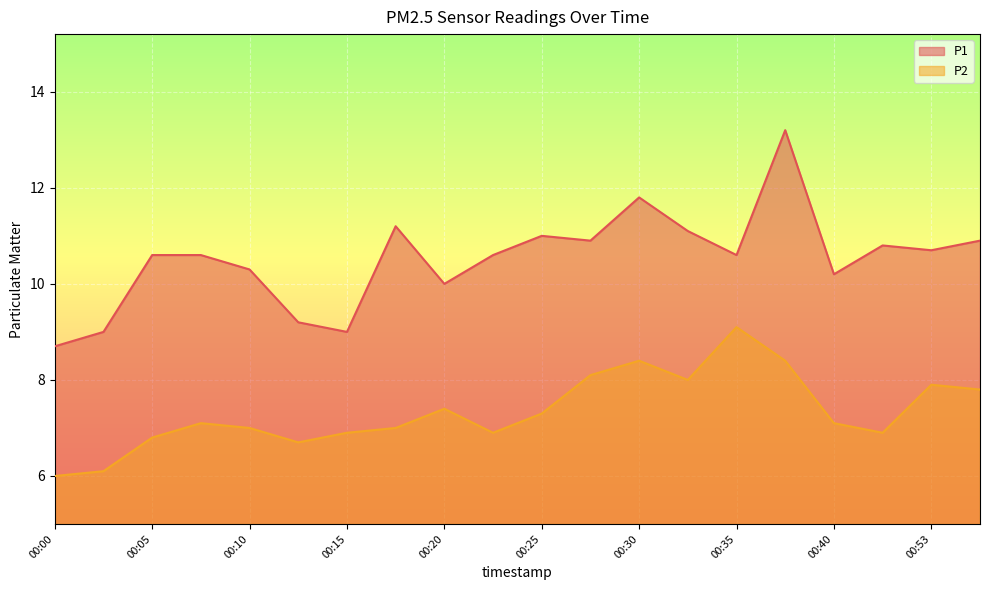

Reading right to left, transcribe all the data shown in this chart.

P1: 10.9	10.7	10.8	10.2	13.2	10.6	11.1	11.8	10.9	11.0	10.6	10.0	11.2	9.0	9.2	10.3	10.6	10.6	9.0	8.7
P2: 7.8	7.9	6.9	7.1	8.4	9.1	8.0	8.4	8.1	7.3	6.9	7.4	7.0	6.9	6.7	7.0	7.1	6.8	6.1	6.0